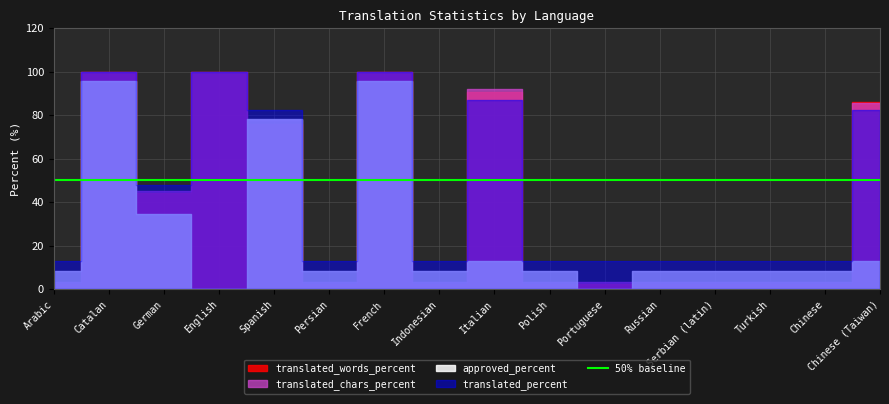

How many lines are shown in the chart?

4